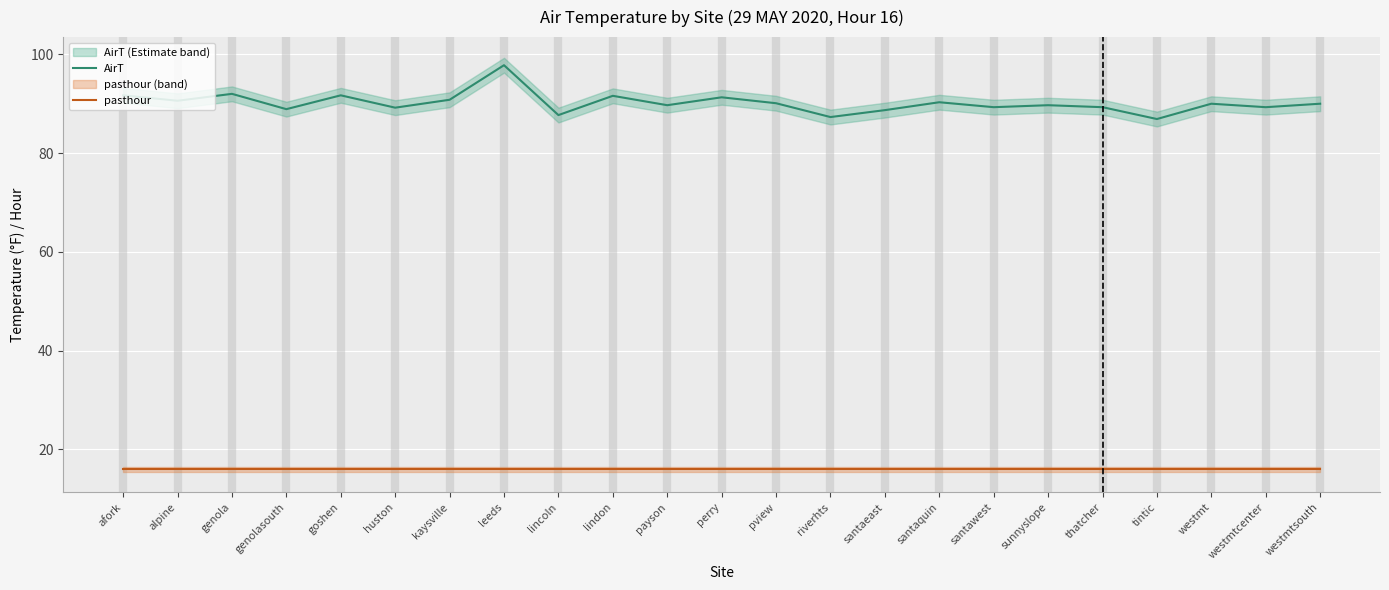

How many values in the AirT series exceed 90?

10